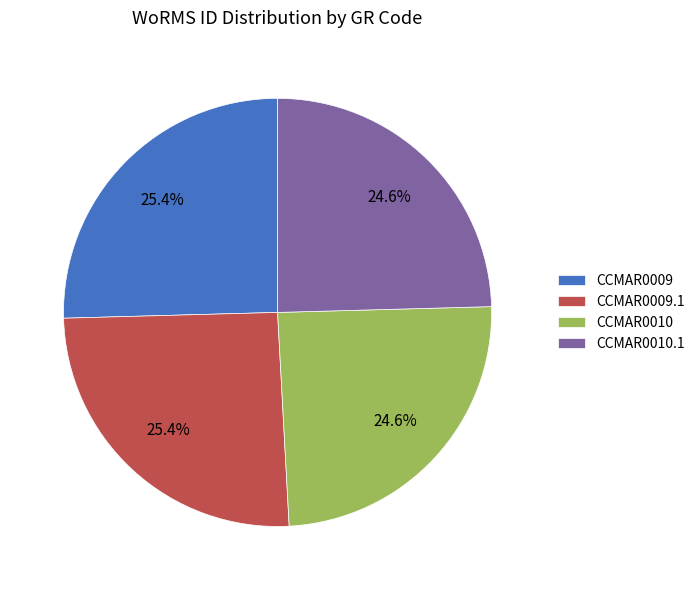

What percentage do CCMAR0010.1 and CCMAR0009 together represent?

50.0%